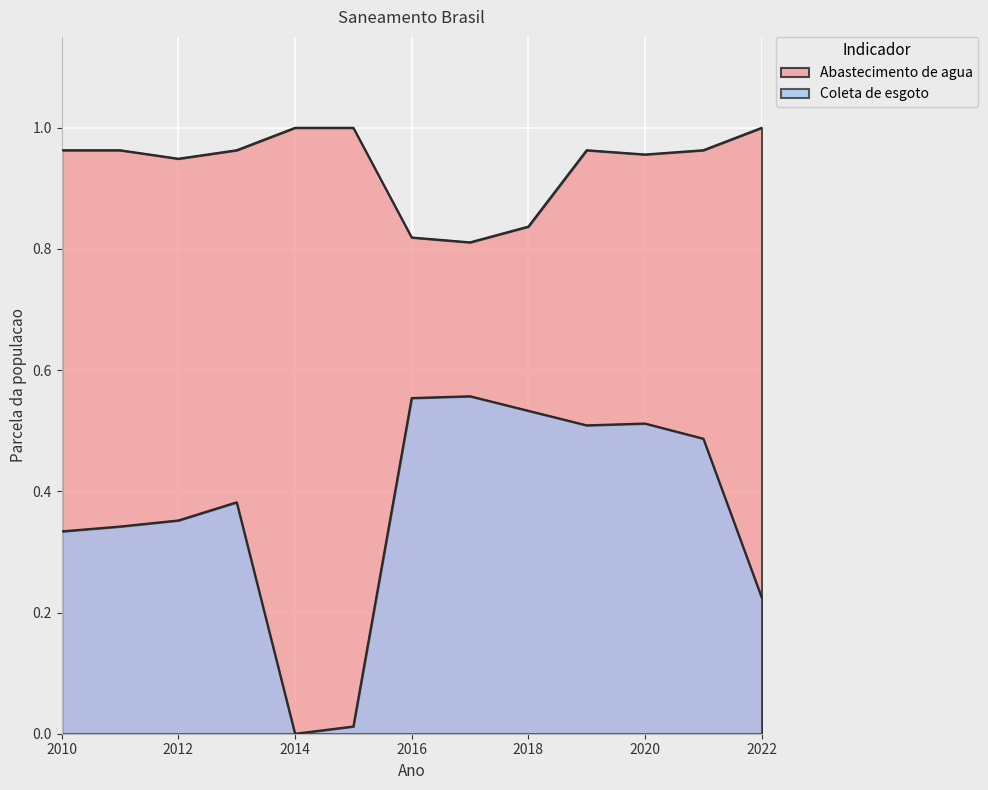

Rank the series at 2013 from highest to lowest value.

Parcela da populacao total que mora em area com abastecimento de agua, Parcela da populacao total que mora em area com coleta de esgoto